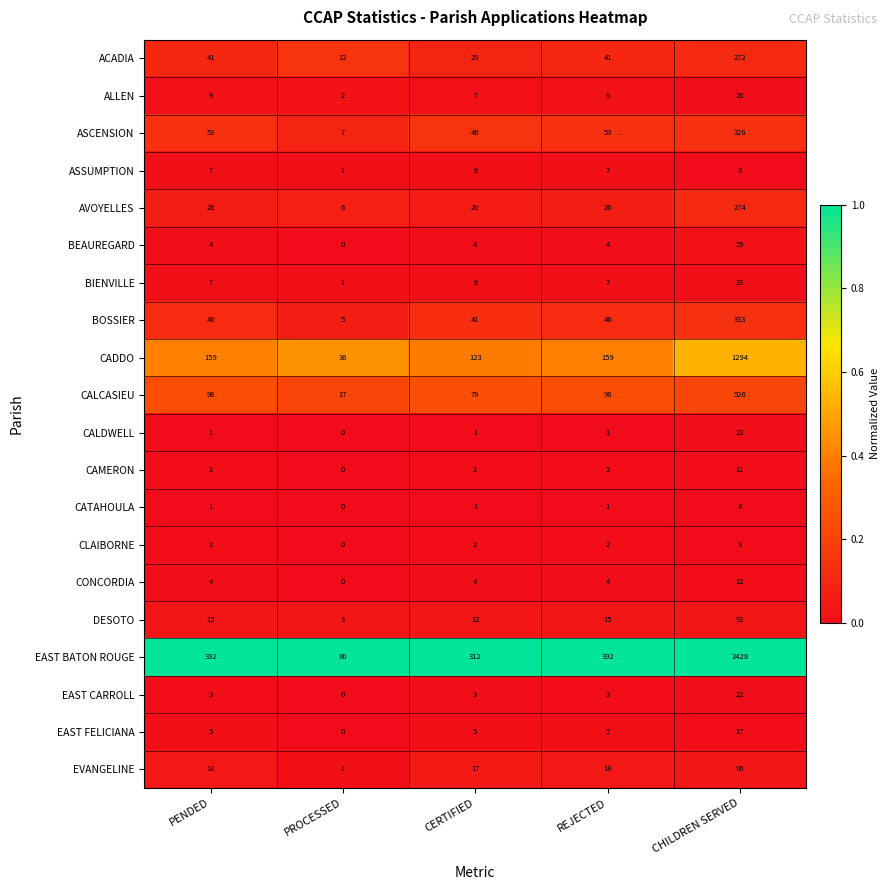

What is the sum of the ALLEN values at REJECTED and PENDED?

18